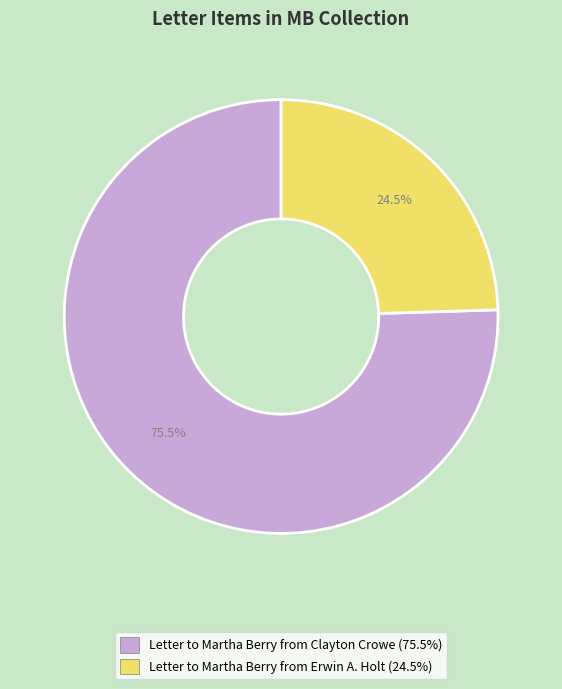

Count the number of slices in the pie.

2